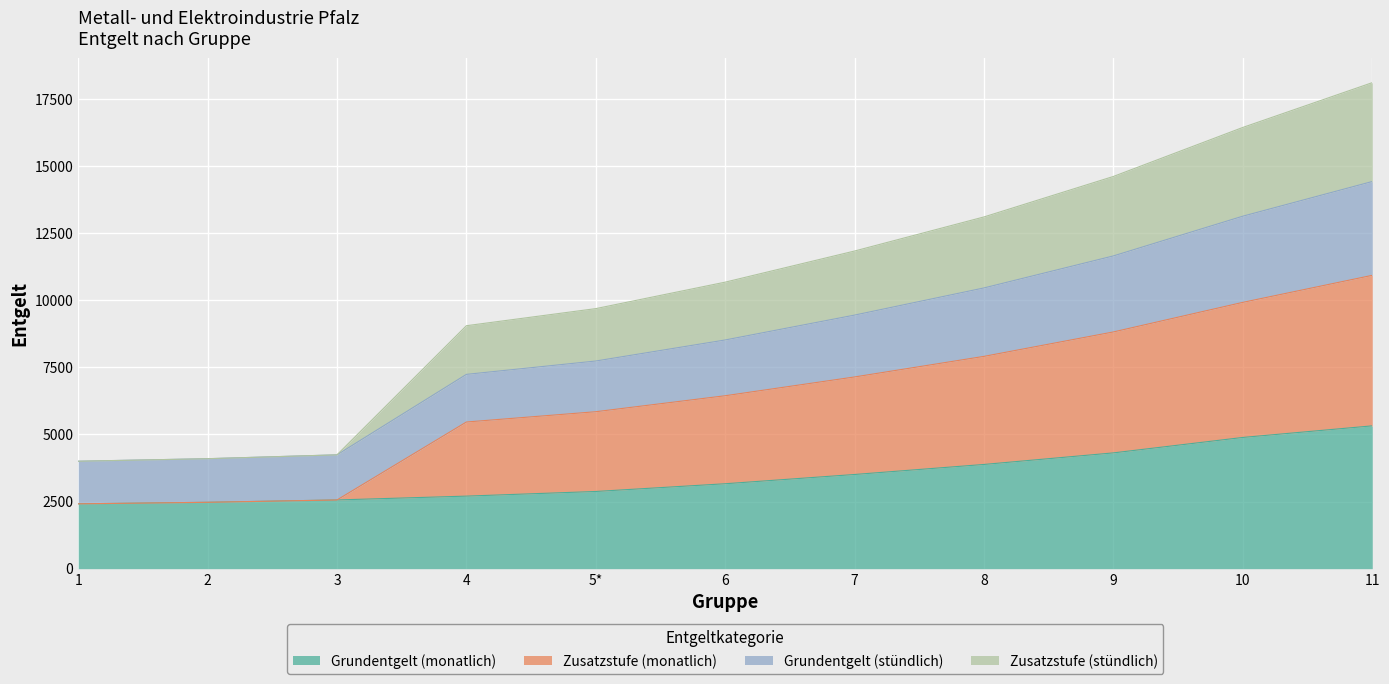

At which category is the sum across all series the highest?

11